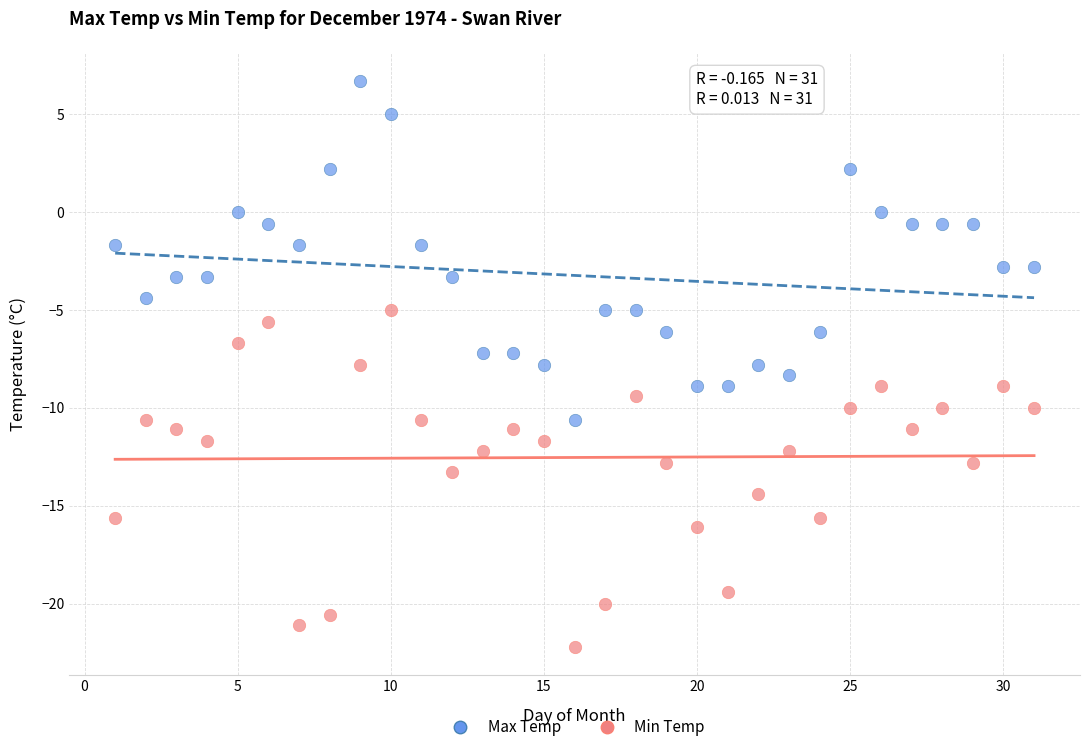

Across all data points, what is the range of Y values (max minus min)?

28.9